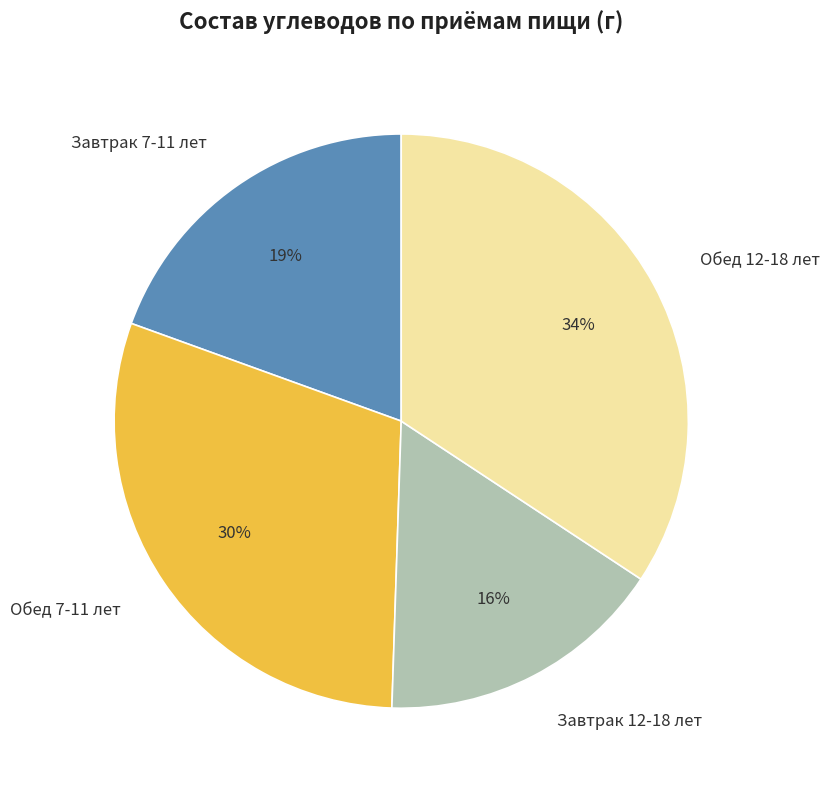

How many slices are in this pie chart?

4